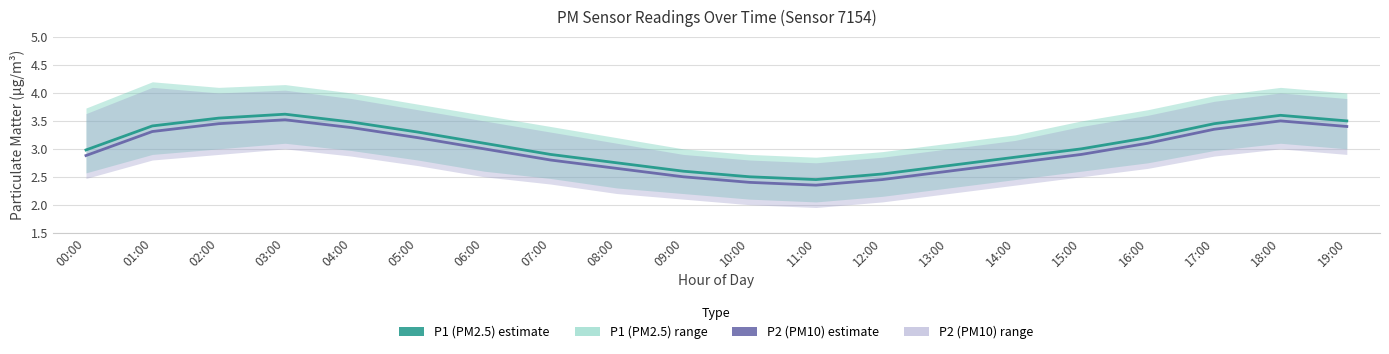

How many series are shown in this chart?

2